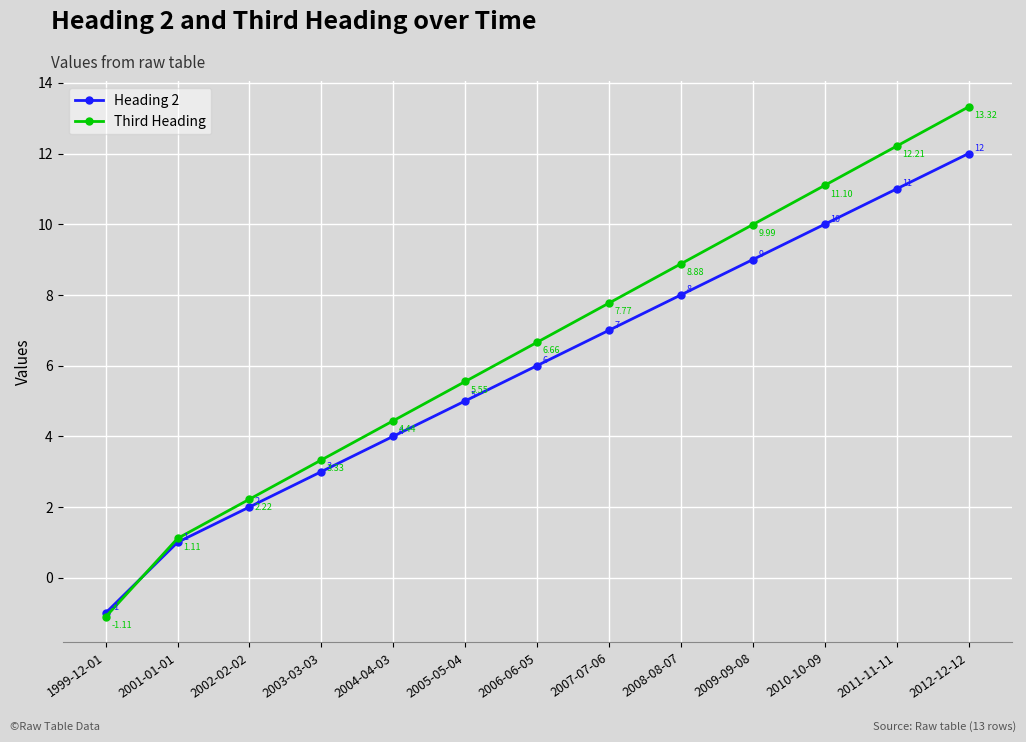

What is the spread (max minus min) of values at 2006-06-05?

0.7